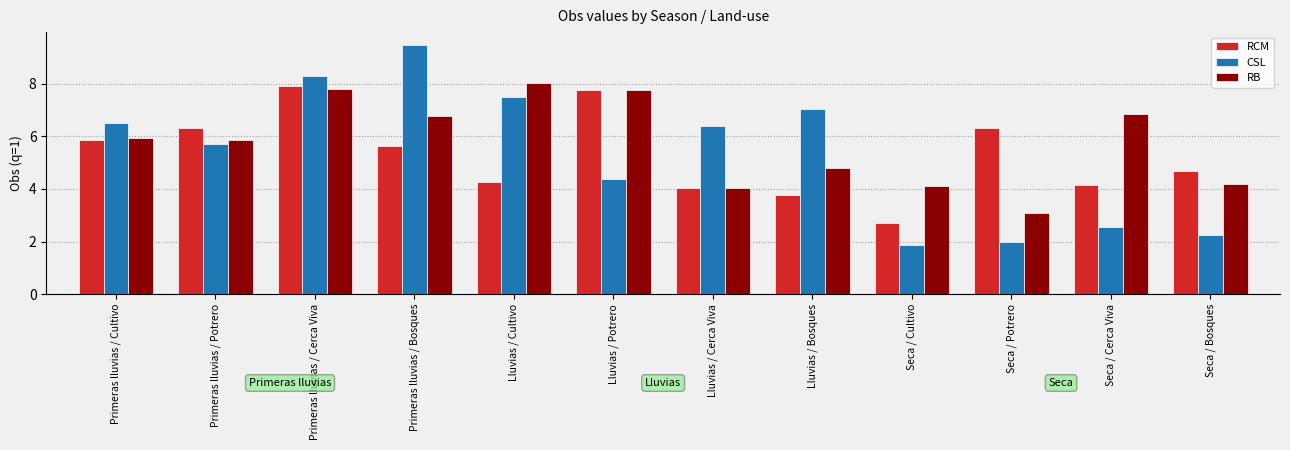

What is the label of the 3rd bar from the left?

Primeras lluvias / Cerca Viva